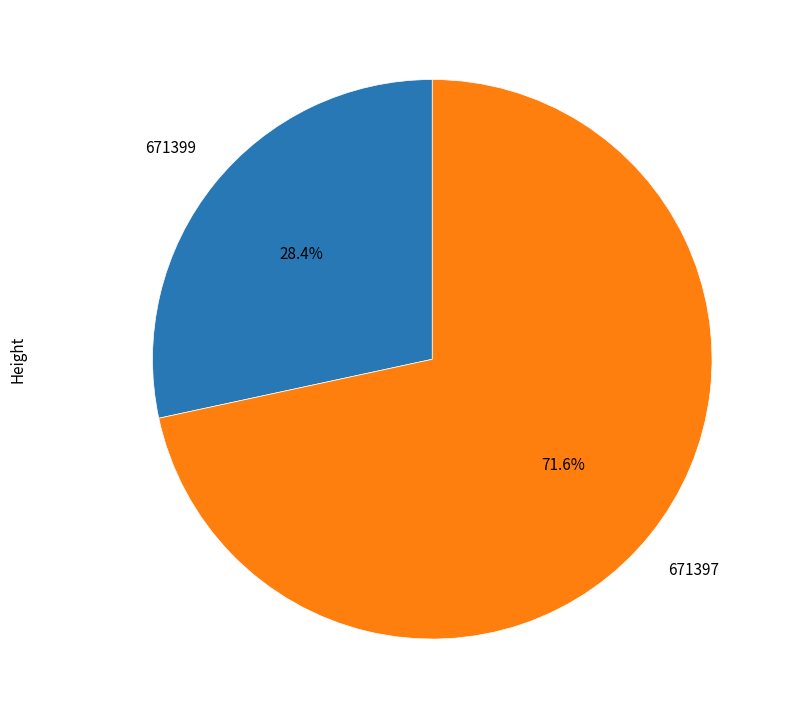

What is the smallest slice in the pie chart?

671399